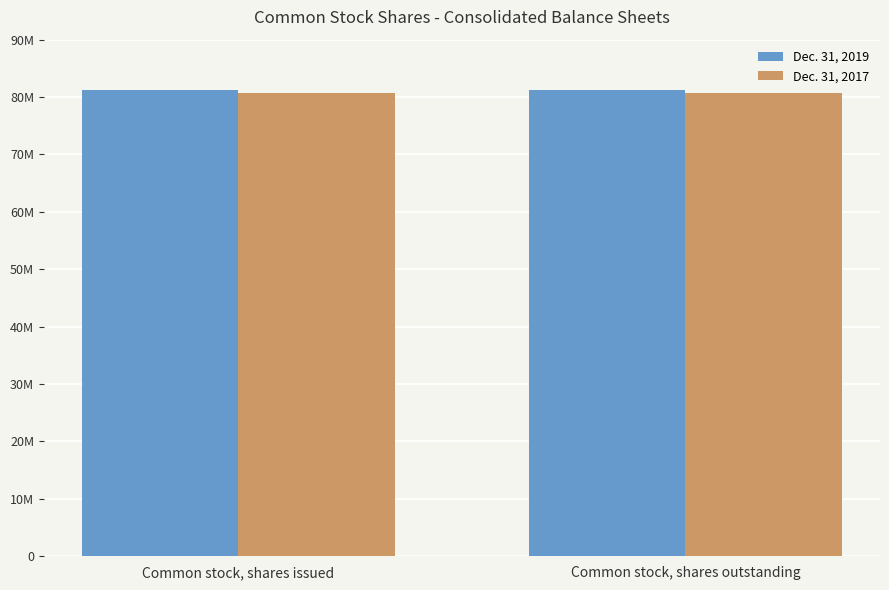

Does the chart contain any negative values?

No